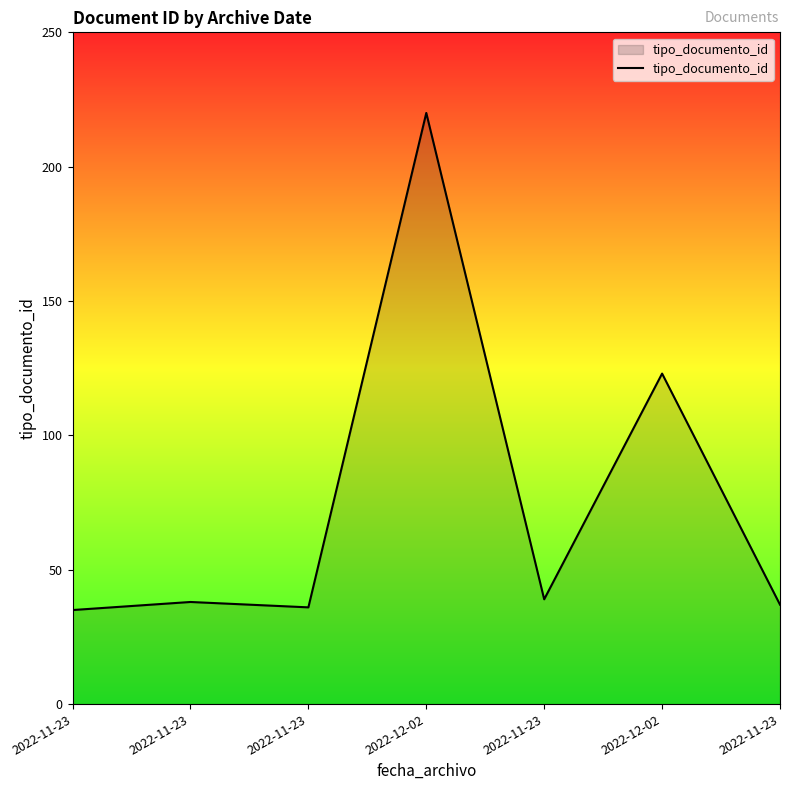

Which category has the lowest value across all series?

2022-11-23